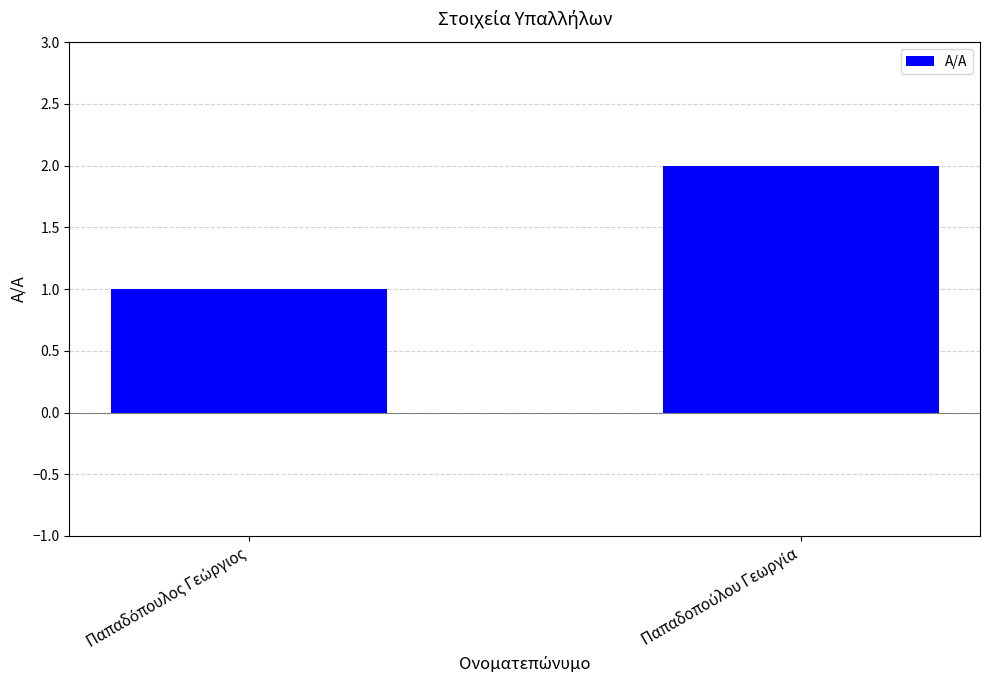

Reading right to left, list all the values displayed in this chart.

2	1